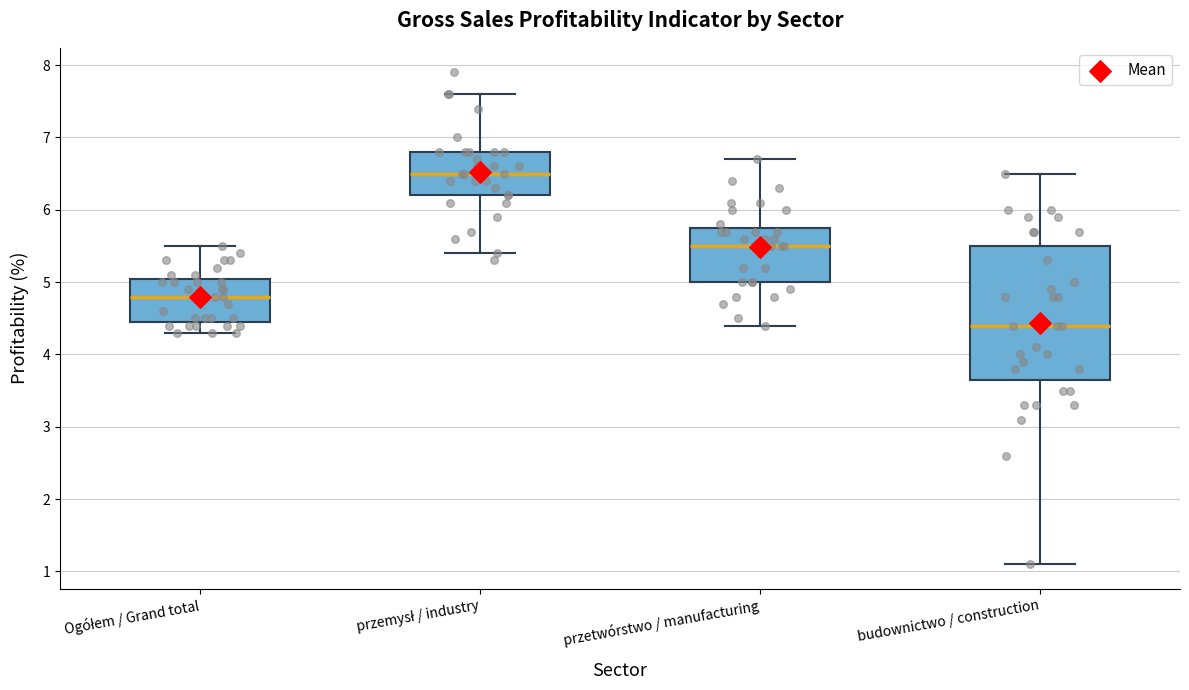

Where does the upper whisker of the box for przetwórstwo / manufacturing end on the y-axis? The values are not printed on the chart, so give them approximately, as read against the axis.

6.7